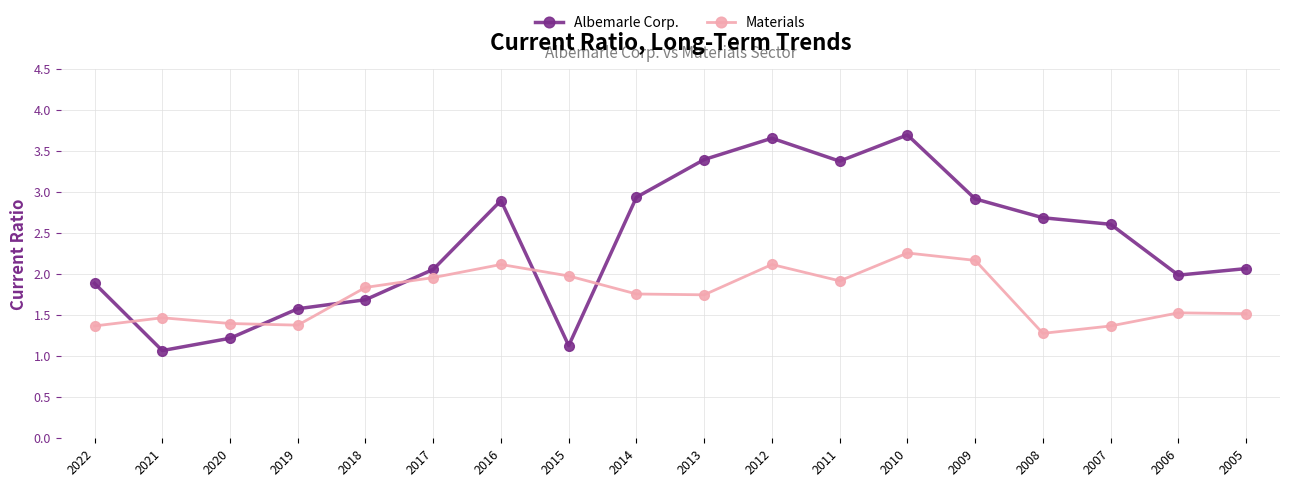

At how many categories does at least one series exceed 3?

4